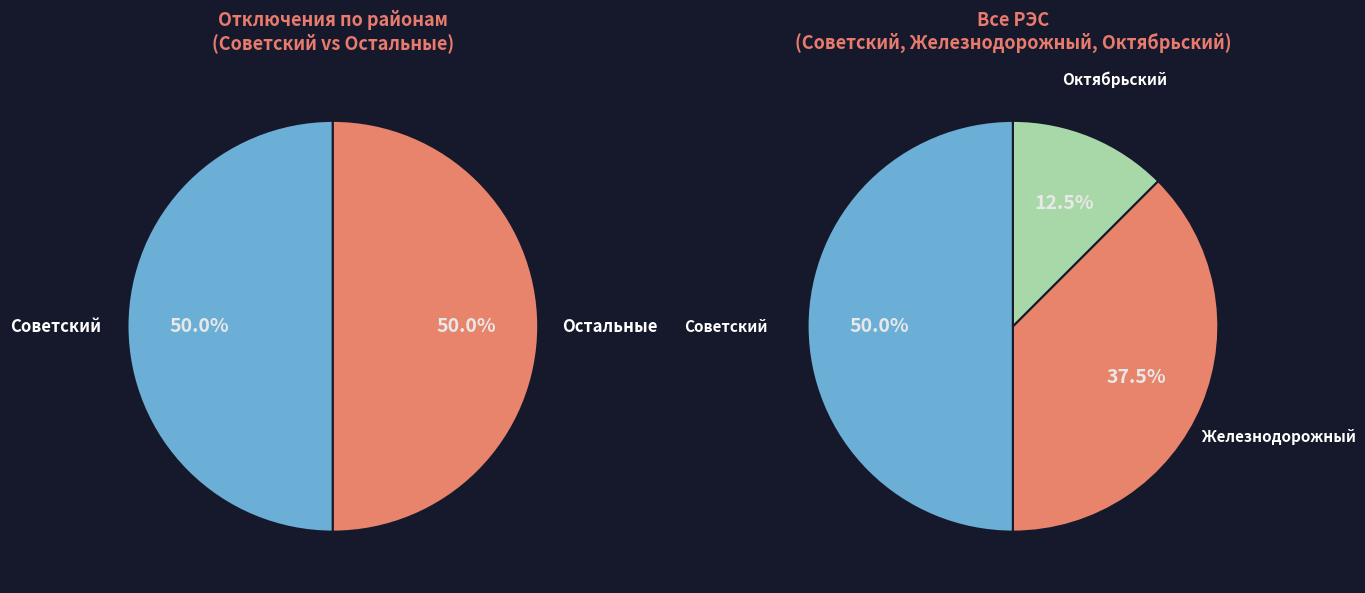

To the nearest percent, what is the average slice percentage?

33%